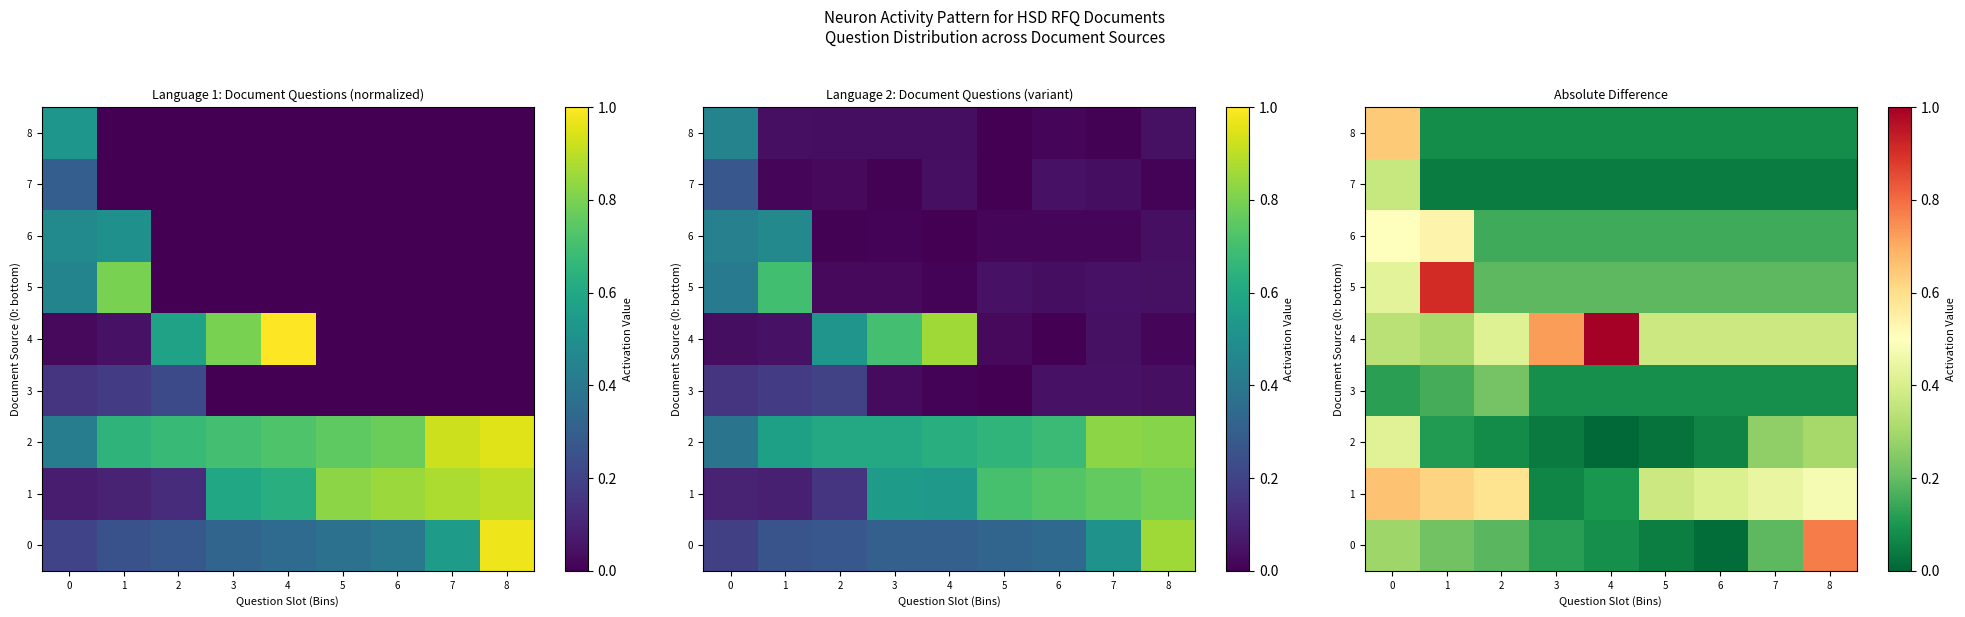

How many data points does each series have?

9